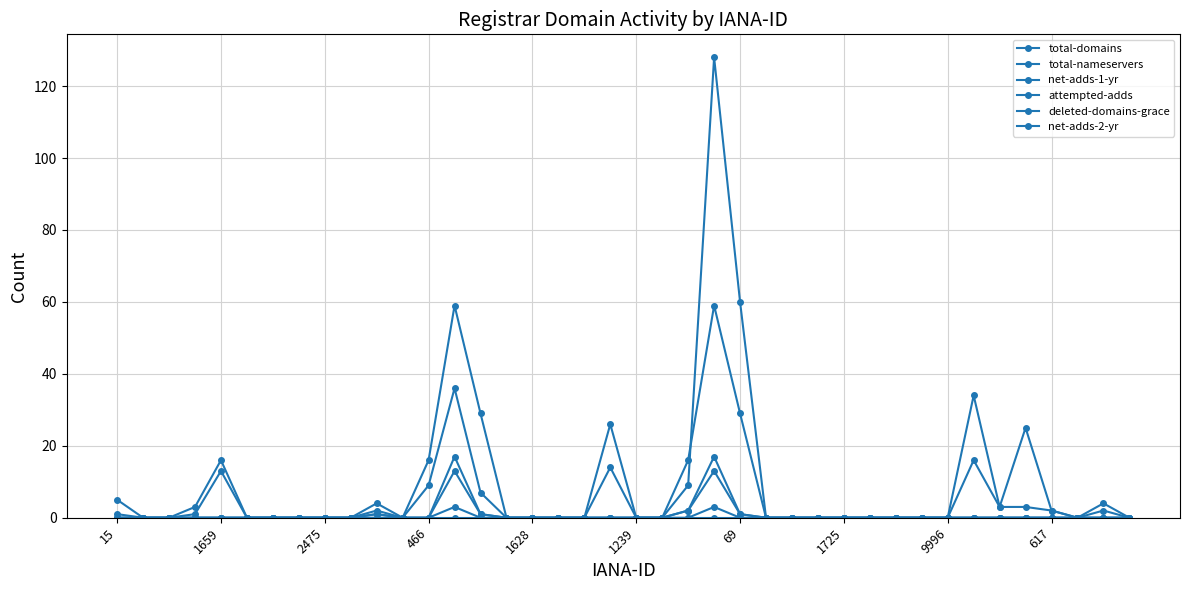

How many distinct data groups are displayed?

6